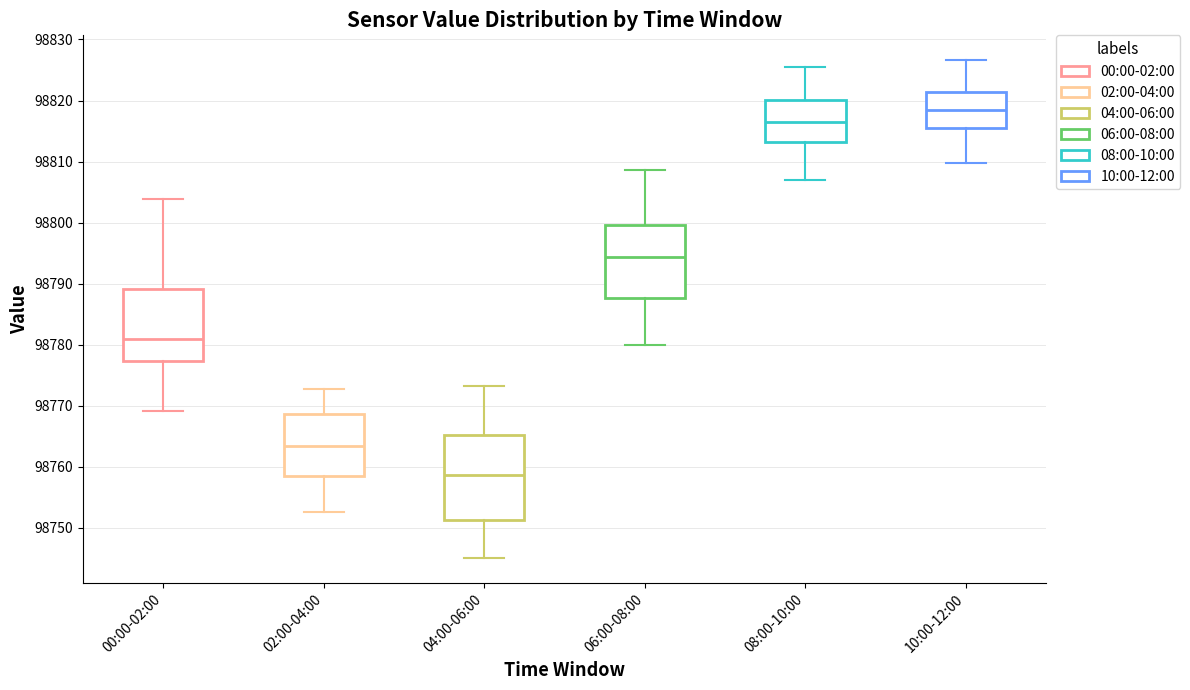

Reading left to right, read every box against the y-axis: the position of its median line, the range the box covers, and the ends of its whiskers. The values are not printed on the chart, so give them approximately, as read against the axis.

00:00-02:00: median 98781, box 98777 to 98789, whiskers 98769 to 98804
02:00-04:00: median 98763, box 98759 to 98769, whiskers 98753 to 98773
04:00-06:00: median 98759, box 98751 to 98765, whiskers 98745 to 98773
06:00-08:00: median 98794, box 98788 to 98800, whiskers 98780 to 98809
08:00-10:00: median 98816, box 98813 to 98820, whiskers 98807 to 98826
10:00-12:00: median 98819, box 98816 to 98821, whiskers 98810 to 98827